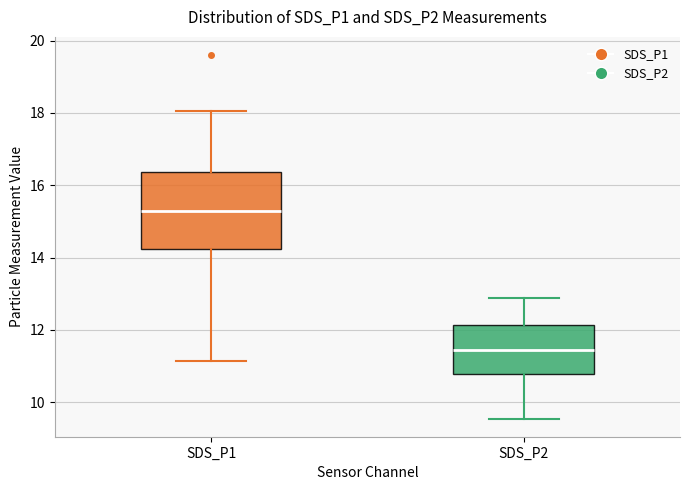

Reading left to right, transcribe this box plot: for each box, give where its median line is, the range the box spans, and where its two whiskers end, as read against the y-axis. The values are not printed on the chart, so give them approximately, as read against the axis.

SDS_P1: median 15.4, box 14.2 to 16.4, whiskers 11.2 to 18.0
SDS_P2: median 11.4, box 10.8 to 12.2, whiskers 9.6 to 12.8